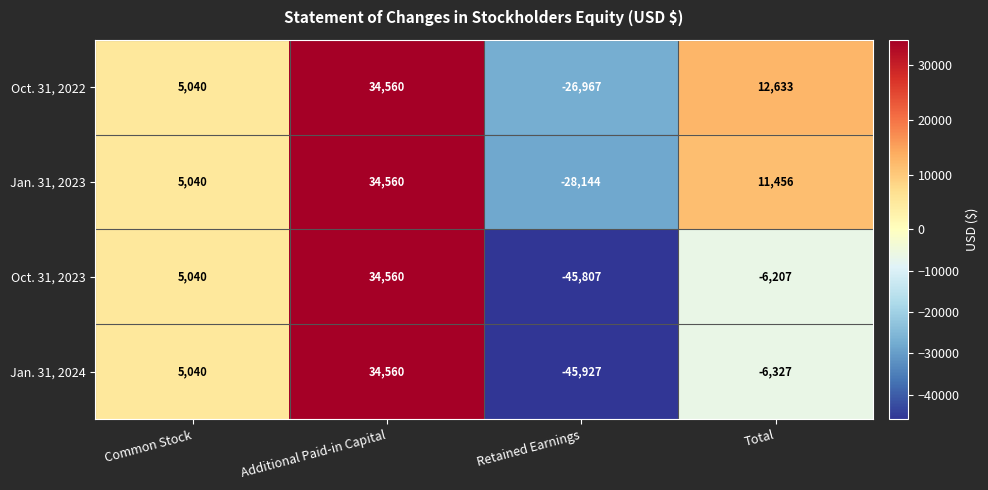

List the labels in order of Oct. 31, 2022 value, smallest first.

Retained Earnings, Common Stock, Total, Additional Paid-in Capital